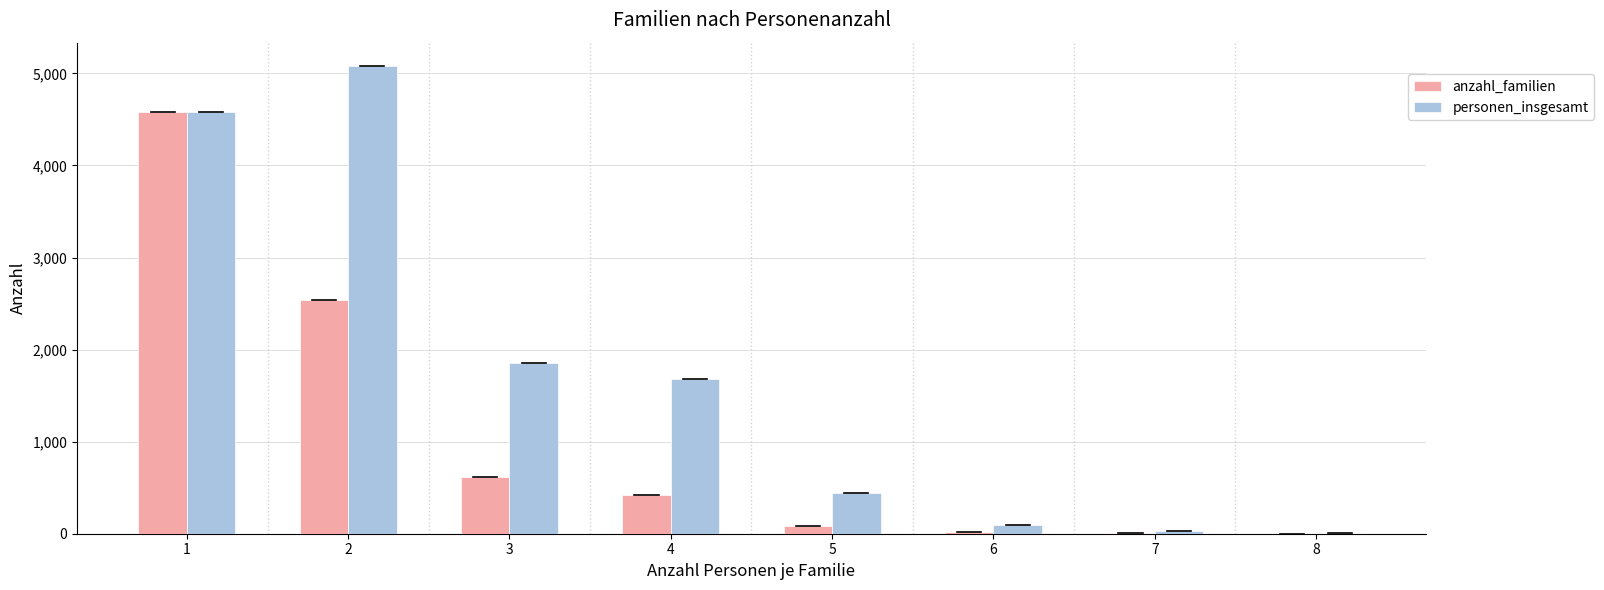

What is the maximum value for personen_insgesamt?

5080